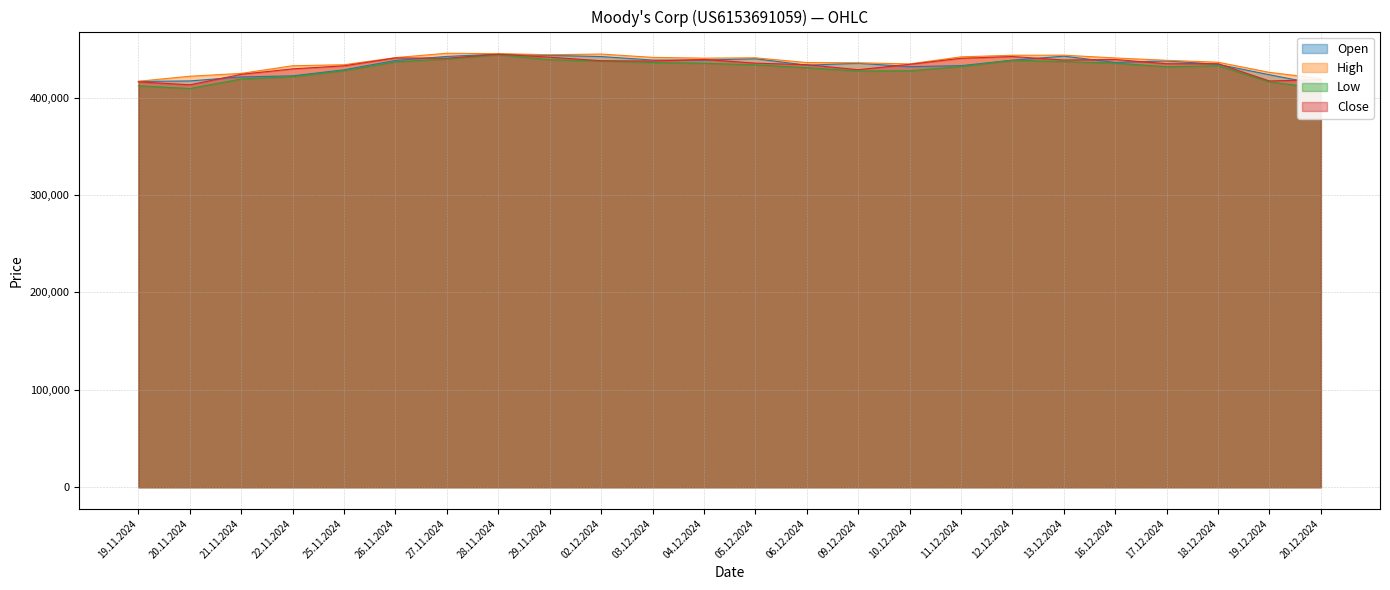

At which label is Open closest to 428970?

25.11.2024